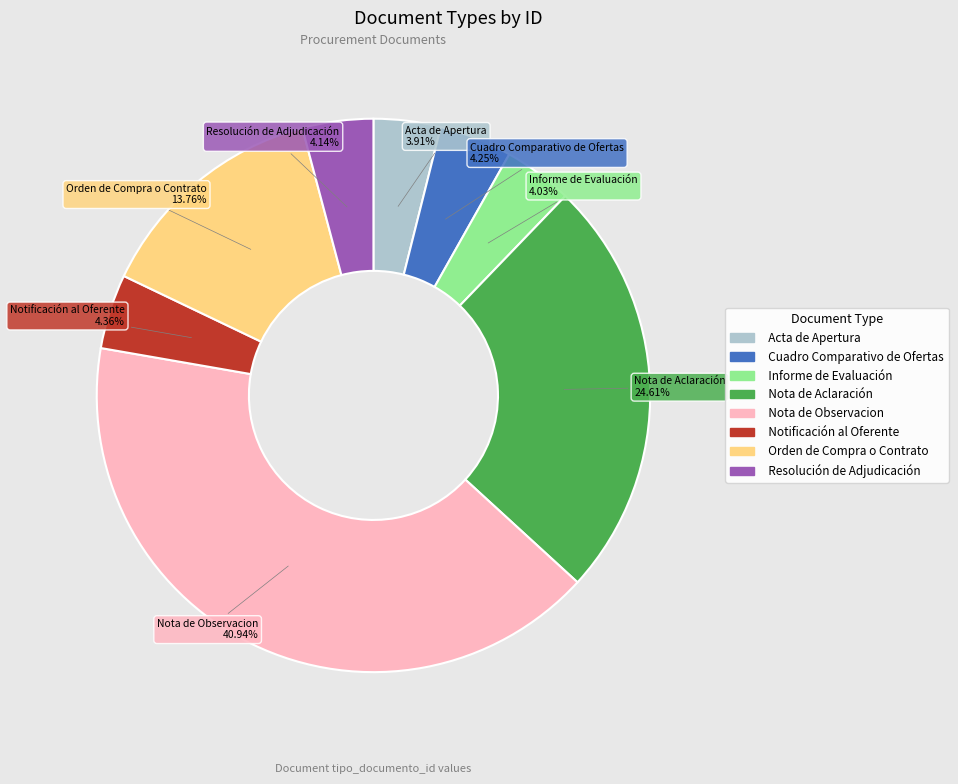

How many slices are in this pie chart?

8